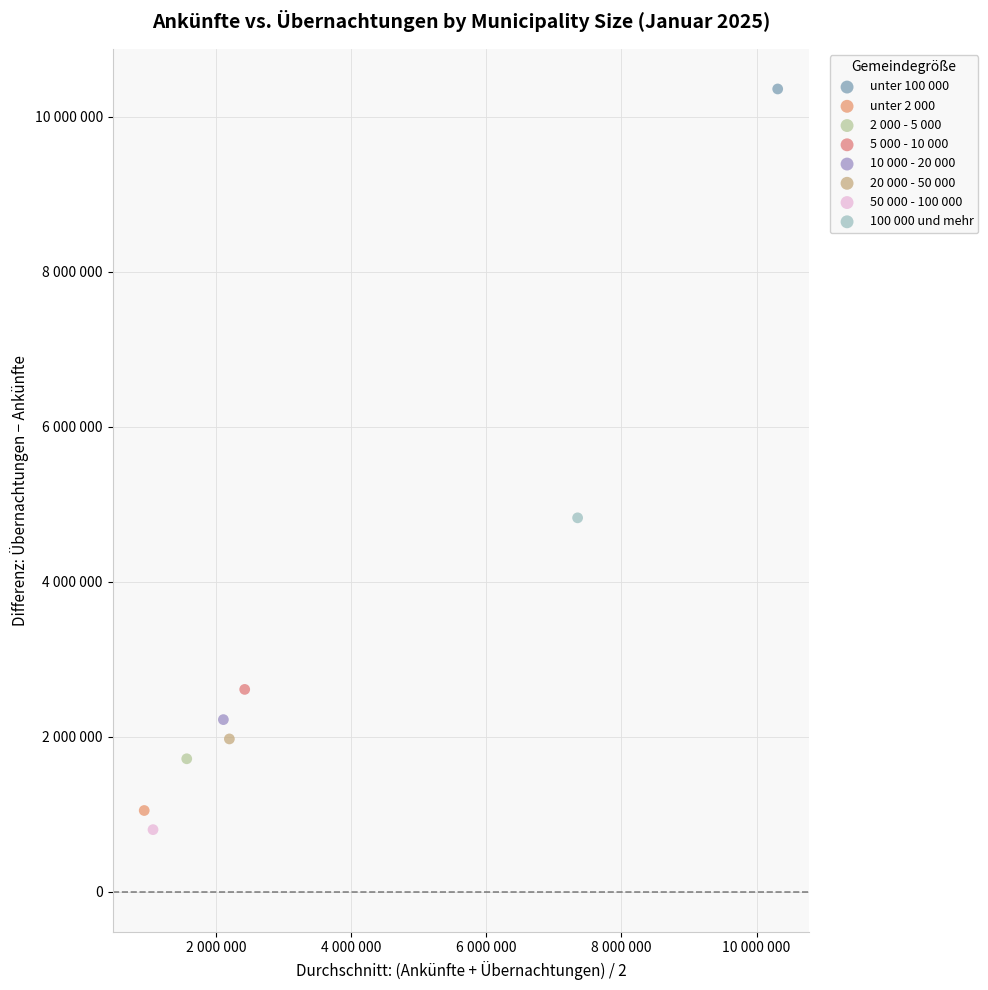

Which series contains the lowest Y value?

50 000 - 100 000